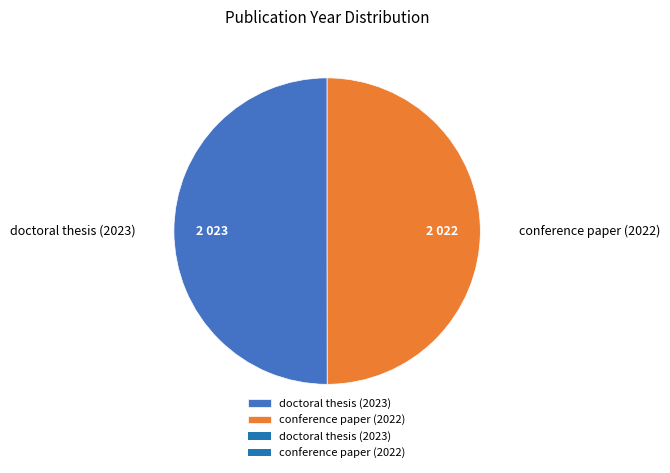

Combined, do doctoral thesis (2023) and conference paper (2022) account for over 50%?

Yes